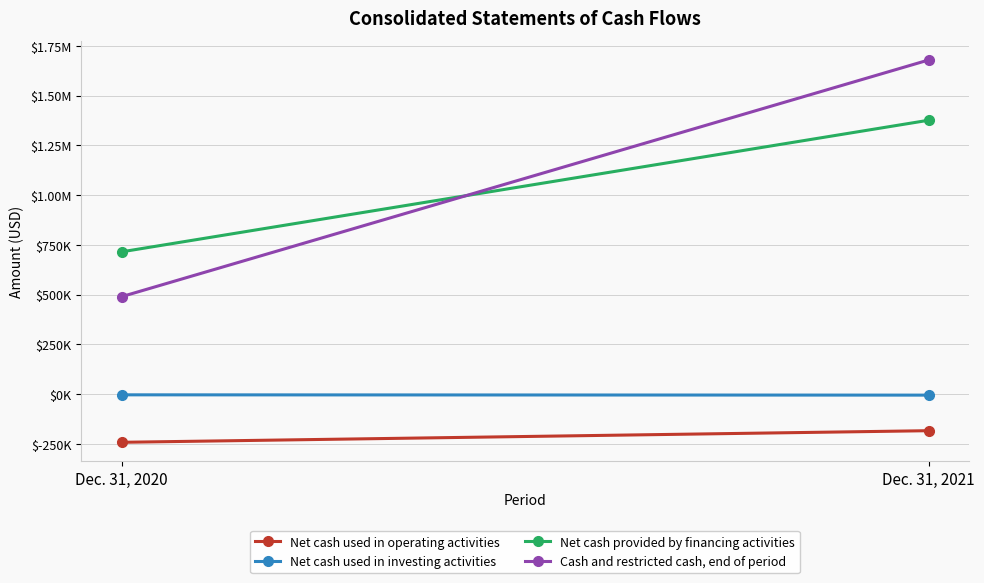

Where is Net cash used in investing activities nearest to the value -3714?

Dec. 31, 2020